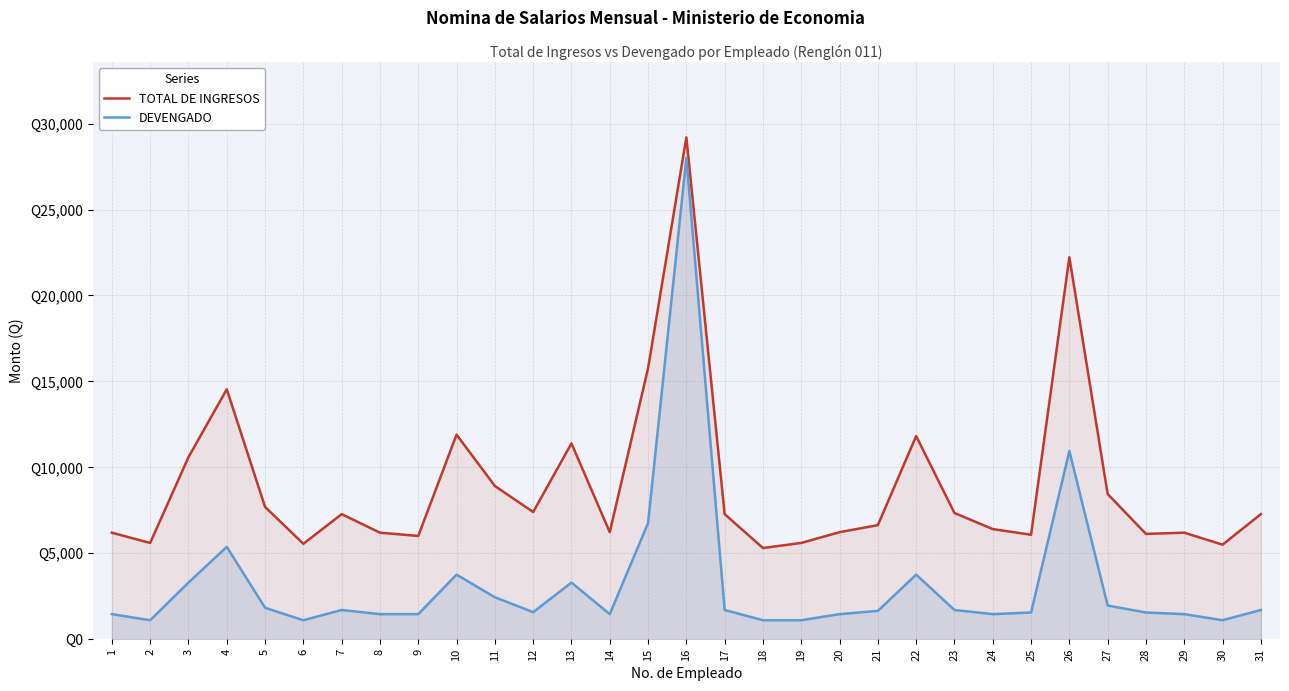

What is the sum of the DEVENGADO values at 5 and 21?

3480.0